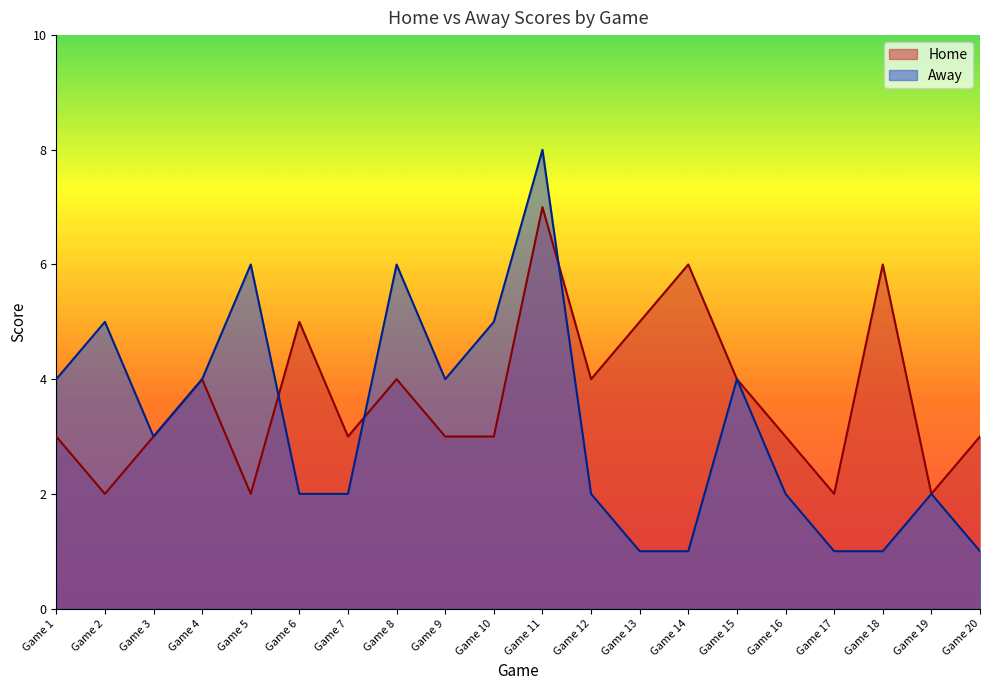

Where do Away and Home first cross each other?

Game 5 and Game 6